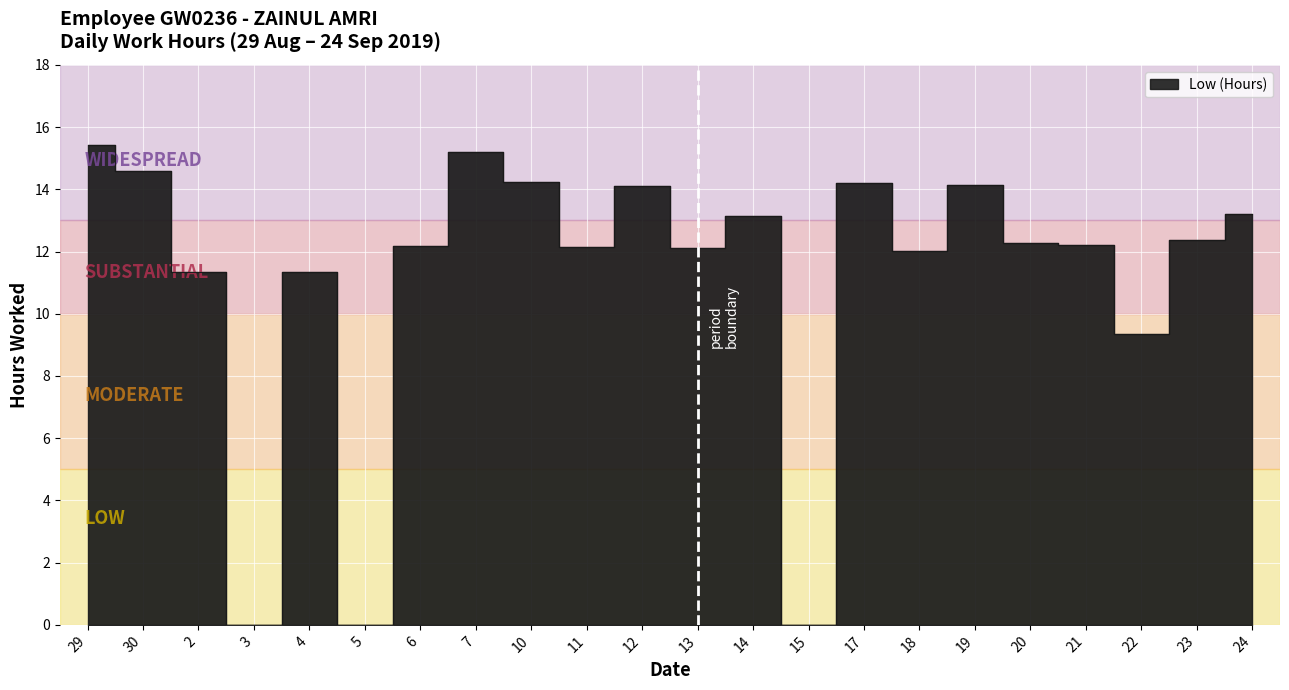

Rank the categories by value from highest to lowest.

29, 7, 30, 10, 17, 19, 12, 24, 14, 23, 20, 21, 6, 11, 13, 18, 2, 4, 22, 3, 5, 15